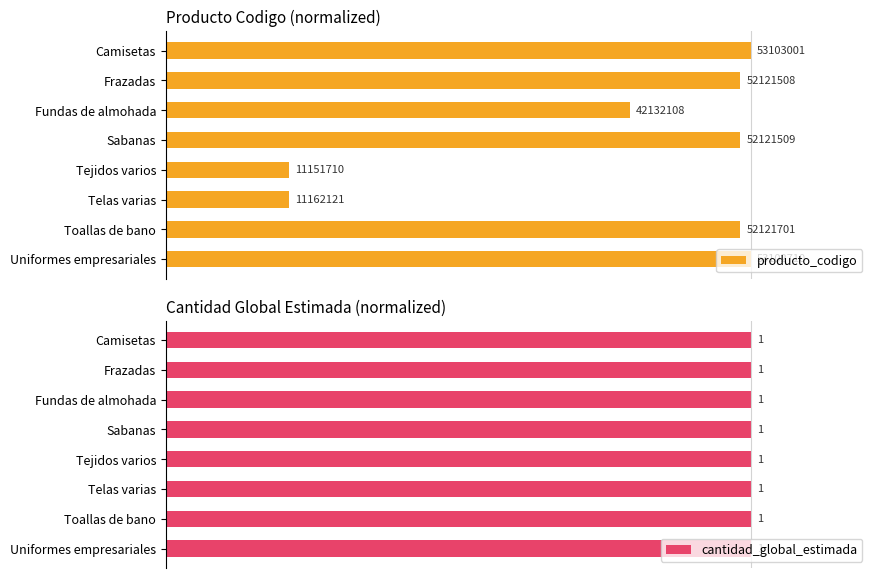

Which series has the largest range (max minus min)?

producto_codigo